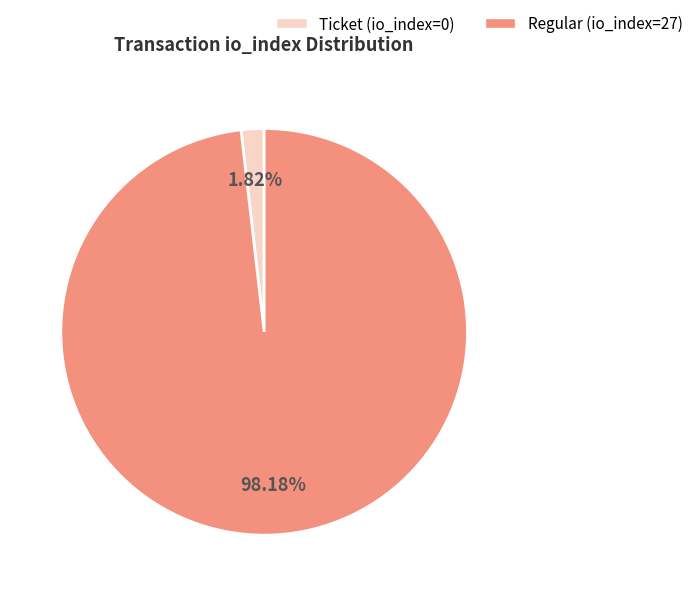

Count the number of slices in the pie.

2